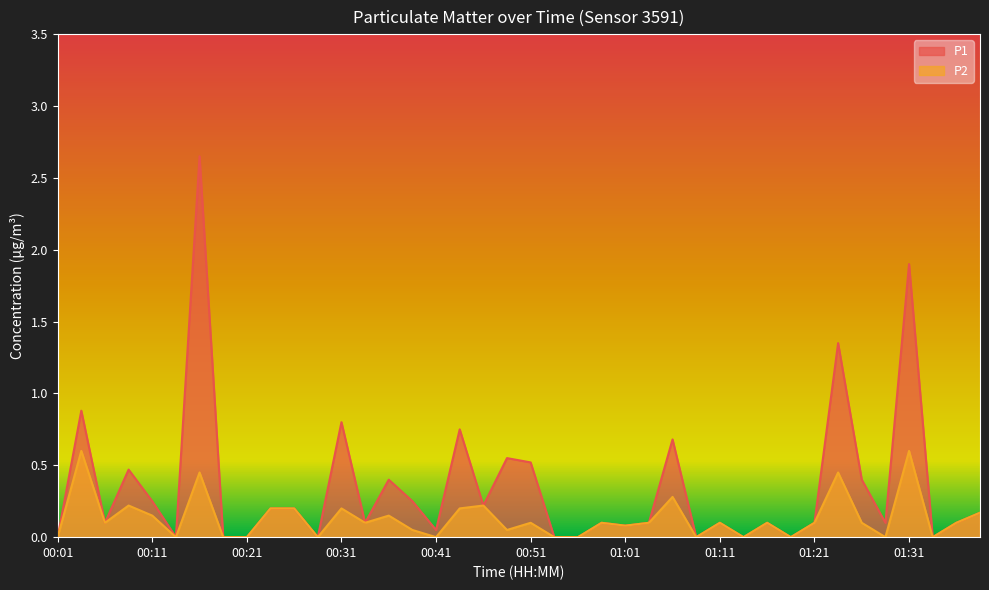

True or false: P1 has a value of 1.5 at 01:08.

False